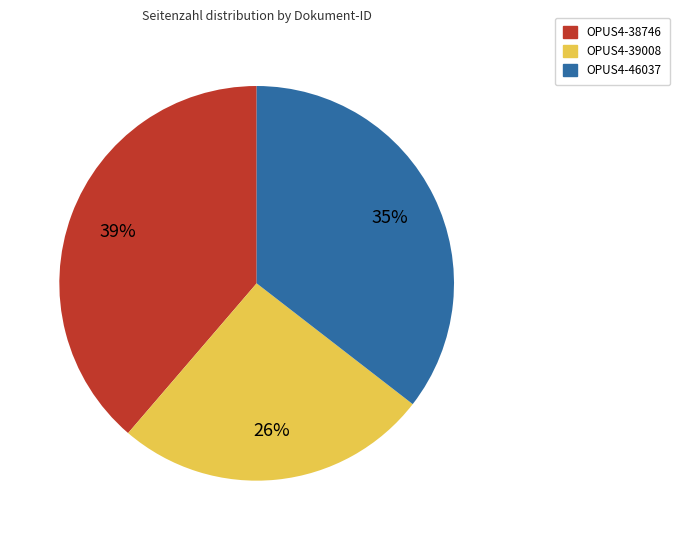

To the nearest percent, what portion does OPUS4-46037 represent?

35%